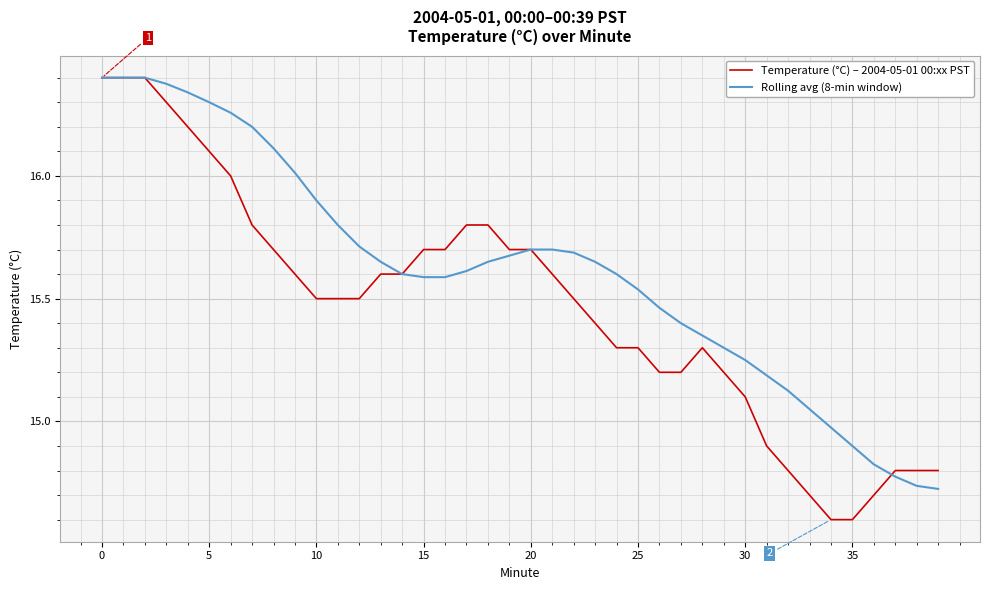

Rank the series by their average value, from highest to lowest.

Rolling avg (8-min window), Temperature (°C) – 2004-05-01 00:xx PST